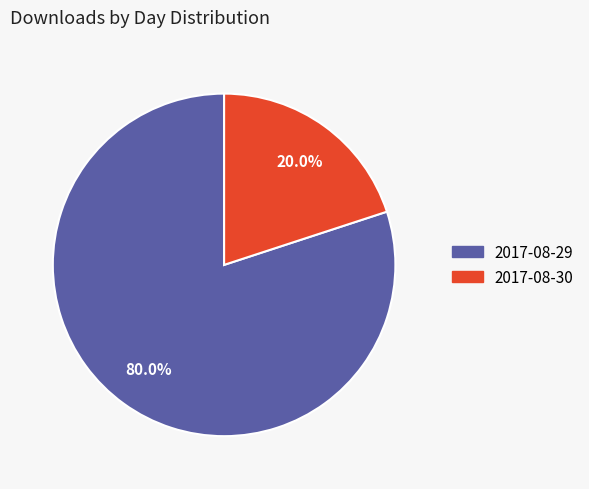

To the nearest percent, what is the average slice percentage?

50%